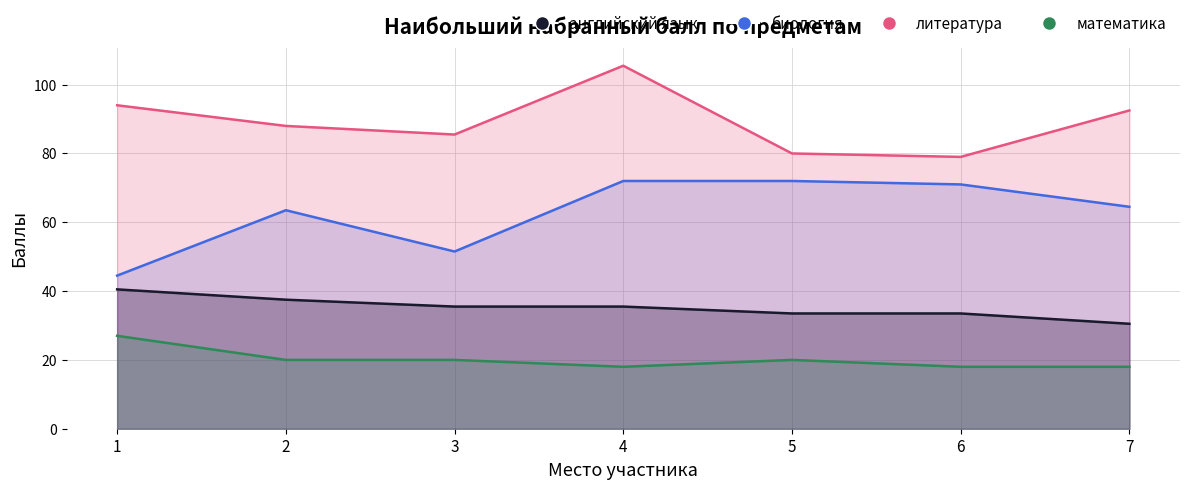

Between 1 and 5, which series saw the biggest shift?

биология